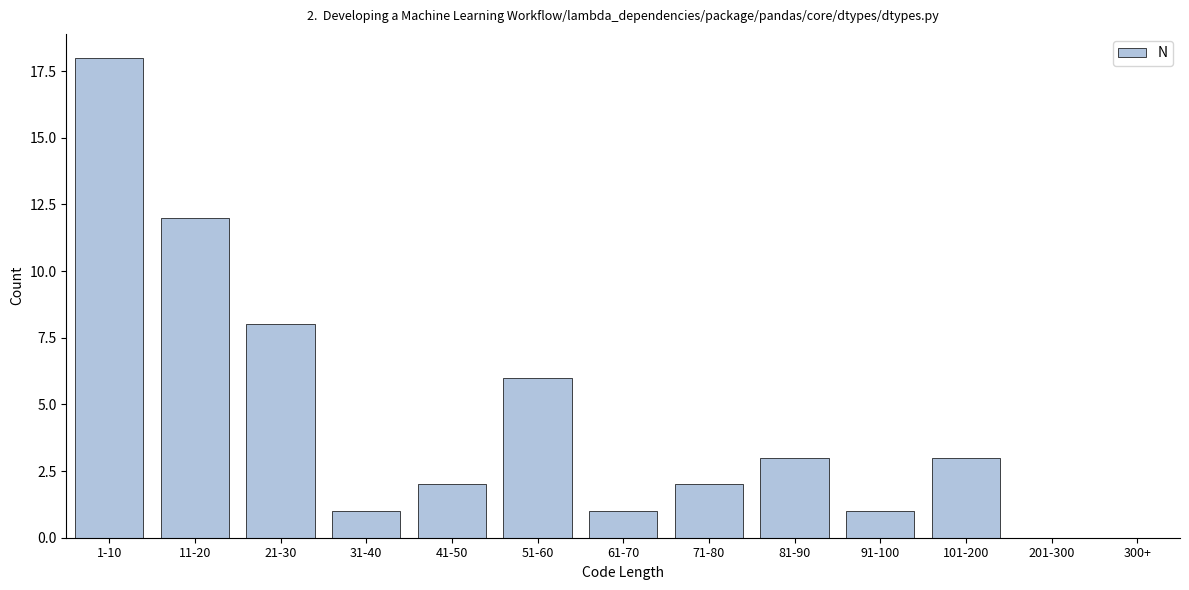

Reading left to right, extract all data points from this chart.

1-10=18	11-20=12	21-30=8	31-40=1	41-50=2	51-60=6	61-70=1	71-80=2	81-90=3	91-100=1	101-200=3	201-300=0	300+=0